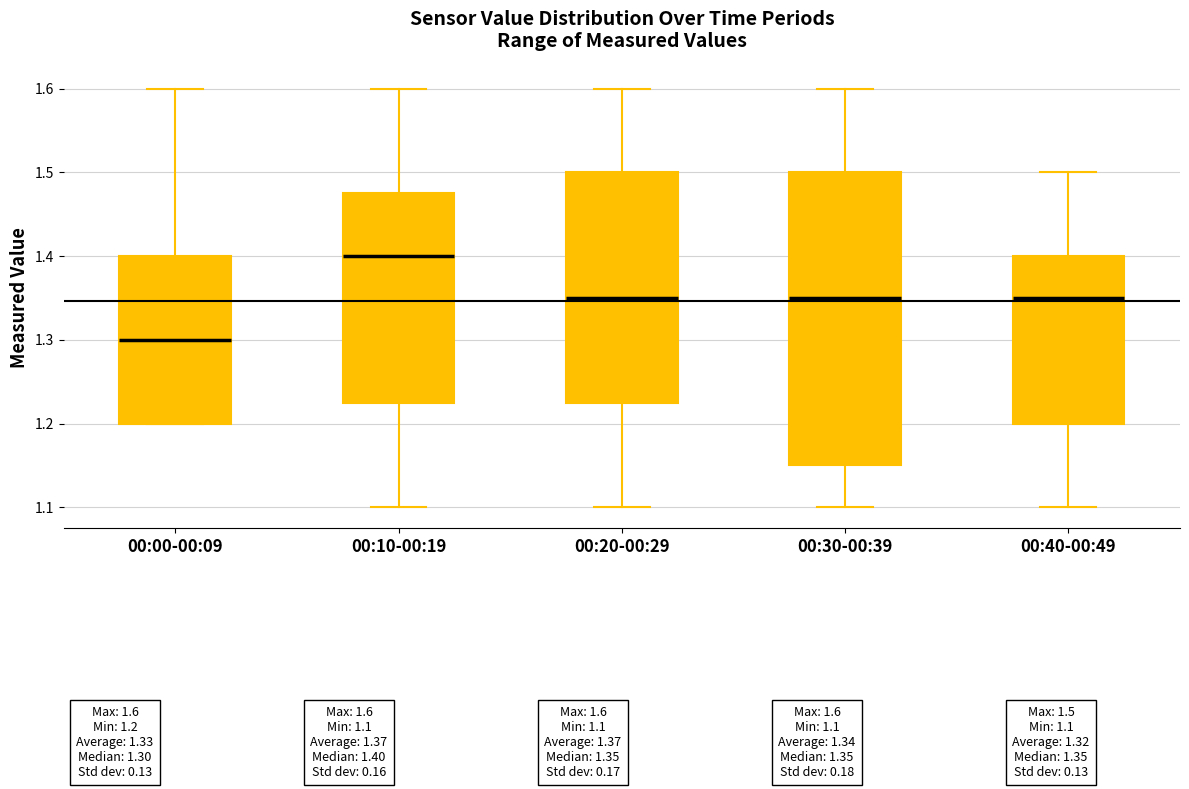

Reading left to right, read every box against the y-axis: the position of its median line, the range the box covers, and the ends of its whiskers. The values are not printed on the chart, so give them approximately, as read against the axis.

00:00-00:09: median 1.30, box 1.20 to 1.40, whiskers 1.20 to 1.60
00:10-00:19: median 1.40, box 1.23 to 1.48, whiskers 1.10 to 1.60
00:20-00:29: median 1.35, box 1.23 to 1.50, whiskers 1.10 to 1.60
00:30-00:39: median 1.35, box 1.15 to 1.50, whiskers 1.10 to 1.60
00:40-00:49: median 1.35, box 1.20 to 1.40, whiskers 1.10 to 1.50